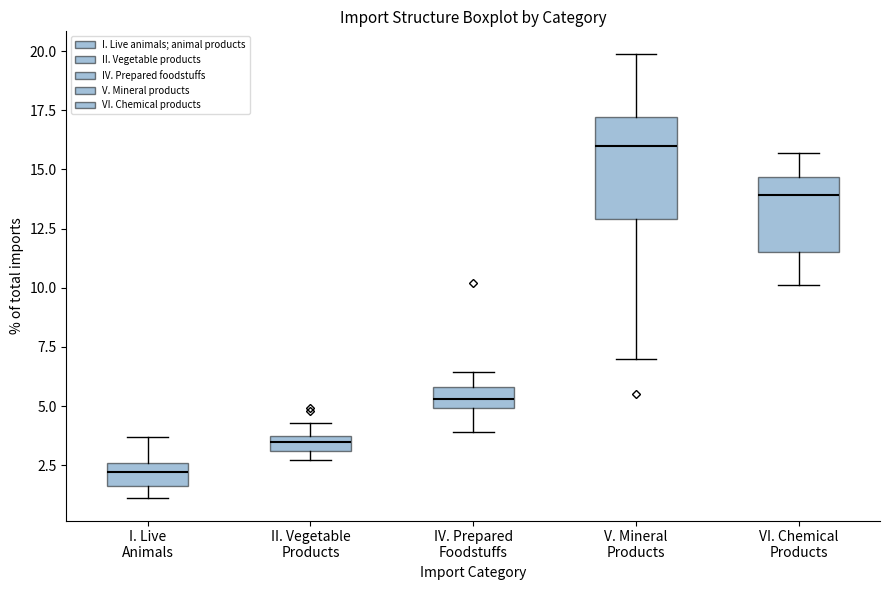

Where is the lower edge of the box for II. Vegetable Products on the y-axis? The values are not printed on the chart, so give them approximately, as read against the axis.

3.0